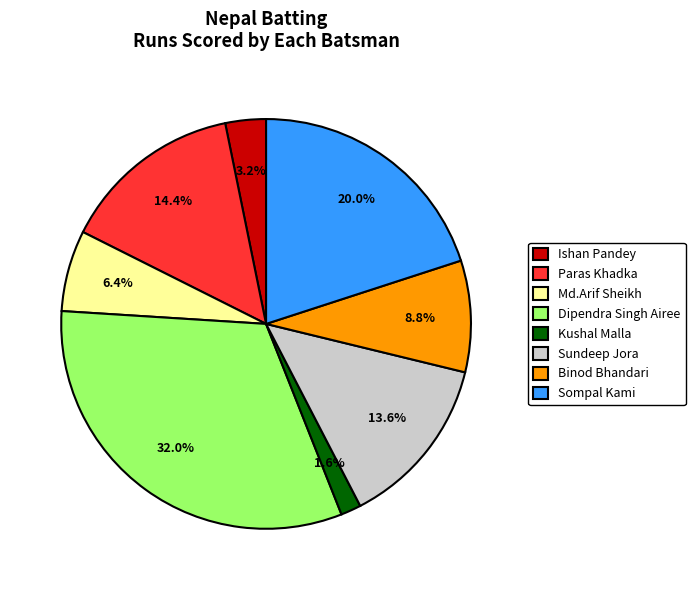

To the nearest percent, what is the combined percentage of Sompal Kami and Kushal Malla?

22%